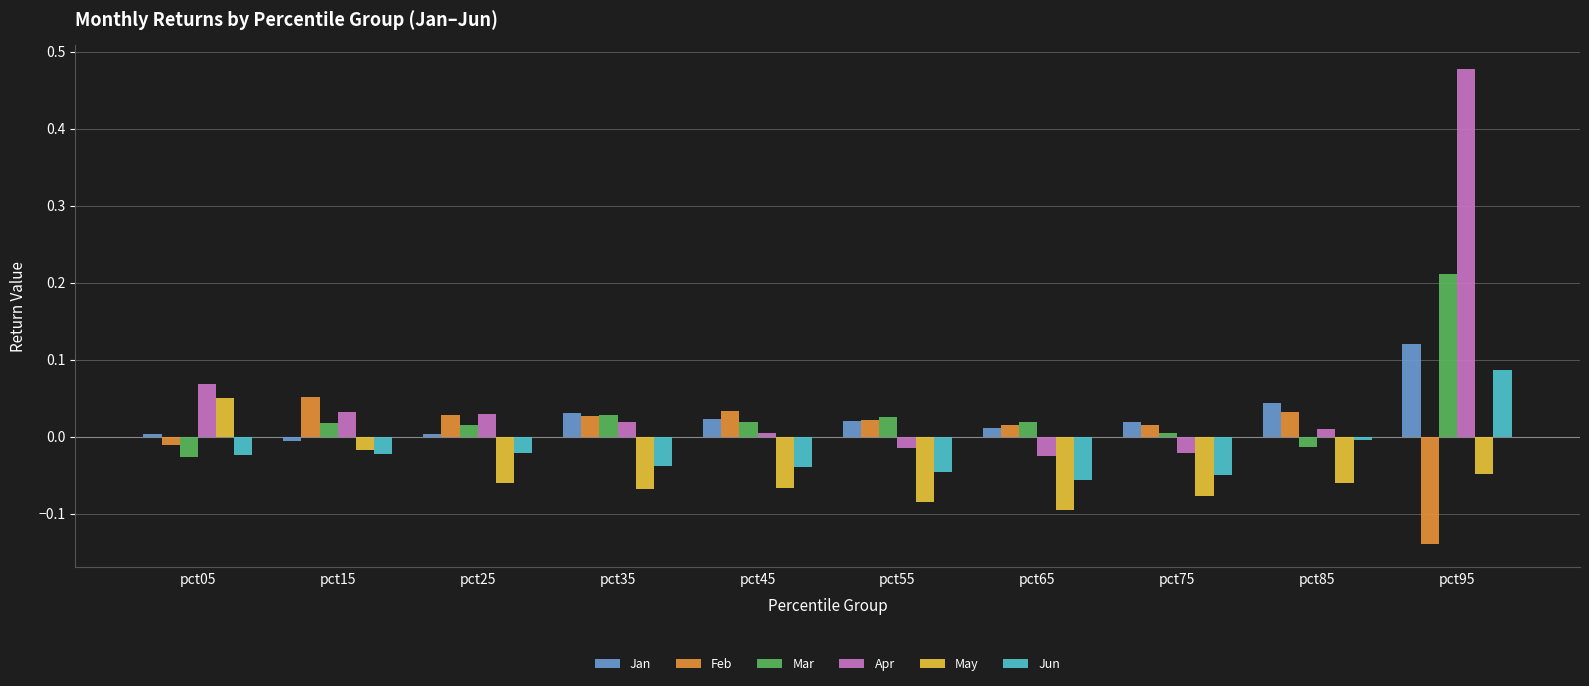

How many distinct data groups are displayed?

6